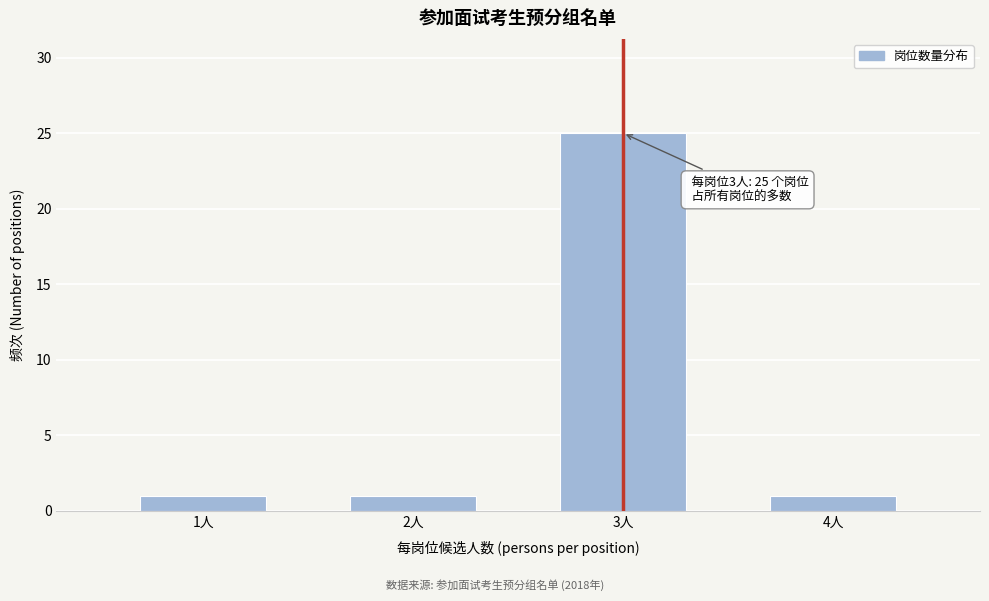

Reading left to right, transcribe all the data shown in this chart.

1	1	25	1